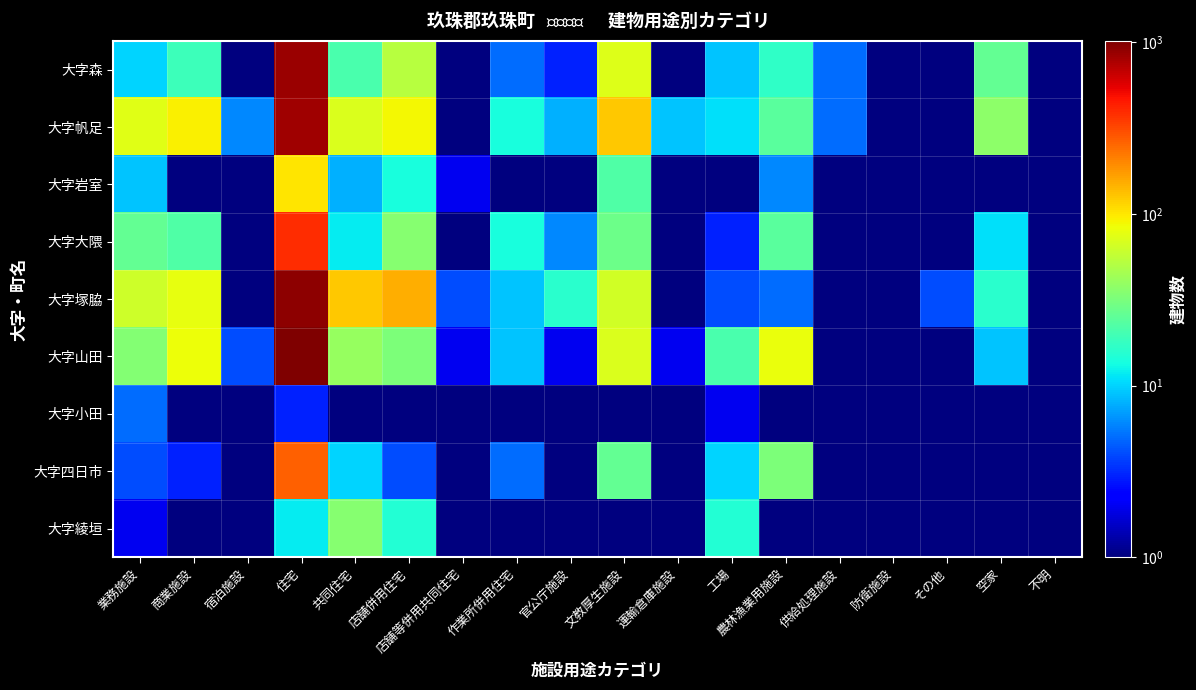

Reading left to right, extract all data points from this chart.

大字森: 業務施設=10.0	商業施設=19.0	宿泊施設=0.5	住宅=845.0	共同住宅=21.0	店舗併用住宅=53.0	店舗等併用共同住宅=1.0	作業所併用住宅=5.0	官公庁施設=3.0	文教厚生施設=73.0	運輸倉庫施設=0.5	工場=9.0	農林漁業用施設=17.0	供給処理施設=5.0	防衛施設=0.5	その他=0.5	空家=26.0	不明=0.5
大字帆足: 業務施設=75.0	商業施設=93.0	宿泊施設=6.0	住宅=822.0	共同住宅=70.0	店舗併用住宅=89.0	店舗等併用共同住宅=0.5	作業所併用住宅=14.0	官公庁施設=8.0	文教厚生施設=125.0	運輸倉庫施設=9.0	工場=11.0	農林漁業用施設=24.0	供給処理施設=5.0	防衛施設=0.5	その他=0.5	空家=37.0	不明=0.5
大字岩室: 業務施設=9.0	商業施設=1.0	宿泊施設=0.5	住宅=102.0	共同住宅=8.0	店舗併用住宅=14.0	店舗等併用共同住宅=2.0	作業所併用住宅=0.5	官公庁施設=1.0	文教厚生施設=22.0	運輸倉庫施設=0.5	工場=0.5	農林漁業用施設=6.0	供給処理施設=0.5	防衛施設=0.5	その他=0.5	空家=0.5	不明=0.5
大字大隈: 業務施設=26.0	商業施設=22.0	宿泊施設=0.5	住宅=394.0	共同住宅=12.0	店舗併用住宅=35.0	店舗等併用共同住宅=0.5	作業所併用住宅=14.0	官公庁施設=6.0	文教厚生施設=28.0	運輸倉庫施設=0.5	工場=3.0	農林漁業用施設=24.0	供給処理施設=0.5	防衛施設=0.5	その他=0.5	空家=11.0	不明=0.5
大字塚脇: 業務施設=64.0	商業施設=80.0	宿泊施設=1.0	住宅=915.0	共同住宅=124.0	店舗併用住宅=151.0	店舗等併用共同住宅=4.0	作業所併用住宅=9.0	官公庁施設=16.0	文教厚生施設=66.0	運輸倉庫施設=0.5	工場=4.0	農林漁業用施設=5.0	供給処理施設=0.5	防衛施設=0.5	その他=4.0	空家=16.0	不明=0.5
大字山田: 業務施設=34.0	商業施設=83.0	宿泊施設=4.0	住宅=1018.0	共同住宅=40.0	店舗併用住宅=32.0	店舗等併用共同住宅=2.0	作業所併用住宅=9.0	官公庁施設=2.0	文教厚生施設=70.0	運輸倉庫施設=2.0	工場=21.0	農林漁業用施設=81.0	供給処理施設=0.5	防衛施設=0.5	その他=1.0	空家=9.0	不明=0.5
大字小田: 業務施設=5.0	商業施設=0.5	宿泊施設=0.5	住宅=3.0	共同住宅=0.5	店舗併用住宅=1.0	店舗等併用共同住宅=0.5	作業所併用住宅=0.5	官公庁施設=0.5	文教厚生施設=1.0	運輸倉庫施設=0.5	工場=2.0	農林漁業用施設=1.0	供給処理施設=0.5	防衛施設=0.5	その他=0.5	空家=0.5	不明=0.5
大字四日市: 業務施設=4.0	商業施設=3.0	宿泊施設=0.5	住宅=264.0	共同住宅=10.0	店舗併用住宅=4.0	店舗等併用共同住宅=0.5	作業所併用住宅=5.0	官公庁施設=1.0	文教厚生施設=26.0	運輸倉庫施設=0.5	工場=10.0	農林漁業用施設=32.0	供給処理施設=0.5	防衛施設=0.5	その他=0.5	空家=0.5	不明=0.5
大字綾垣: 業務施設=2.0	商業施設=0.5	宿泊施設=0.5	住宅=12.0	共同住宅=35.0	店舗併用住宅=15.0	店舗等併用共同住宅=0.5	作業所併用住宅=0.5	官公庁施設=0.5	文教厚生施設=1.0	運輸倉庫施設=0.5	工場=15.0	農林漁業用施設=0.5	供給処理施設=0.5	防衛施設=0.5	その他=0.5	空家=0.5	不明=0.5